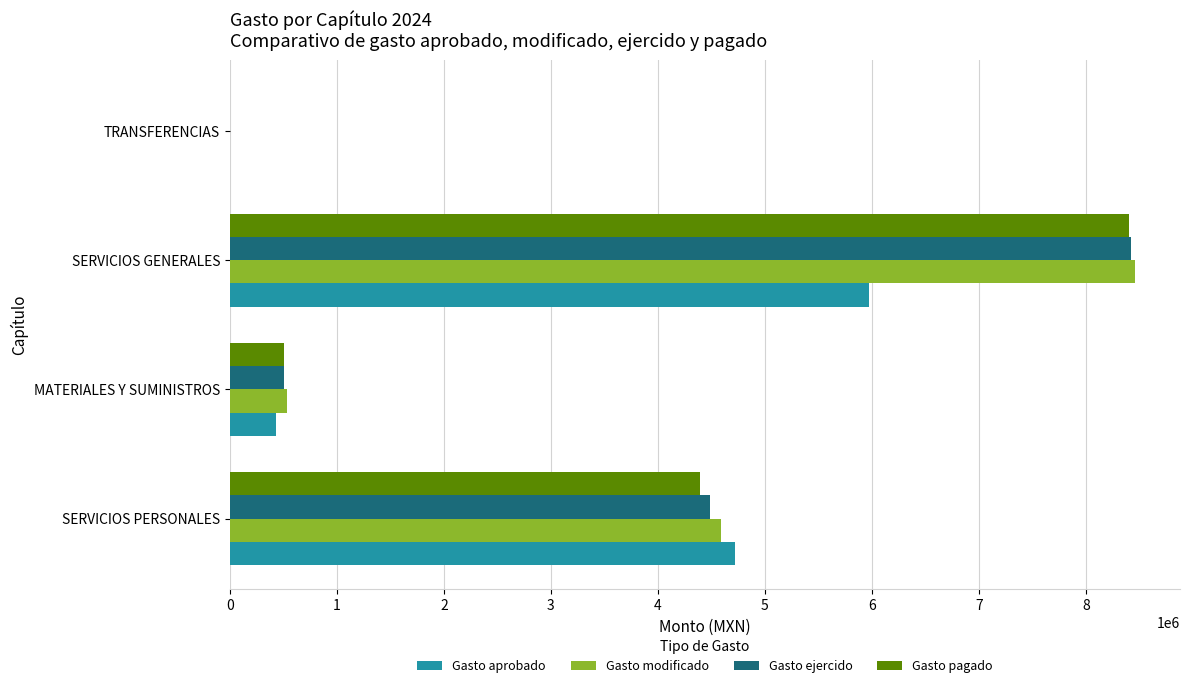

Where is Gasto modificado nearest to the value 4227557?

SERVICIOS PERSONALES